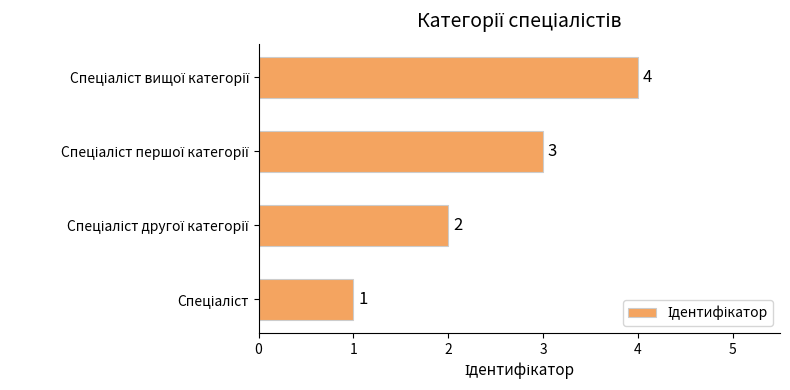

How many values are between 2 and 4?

3